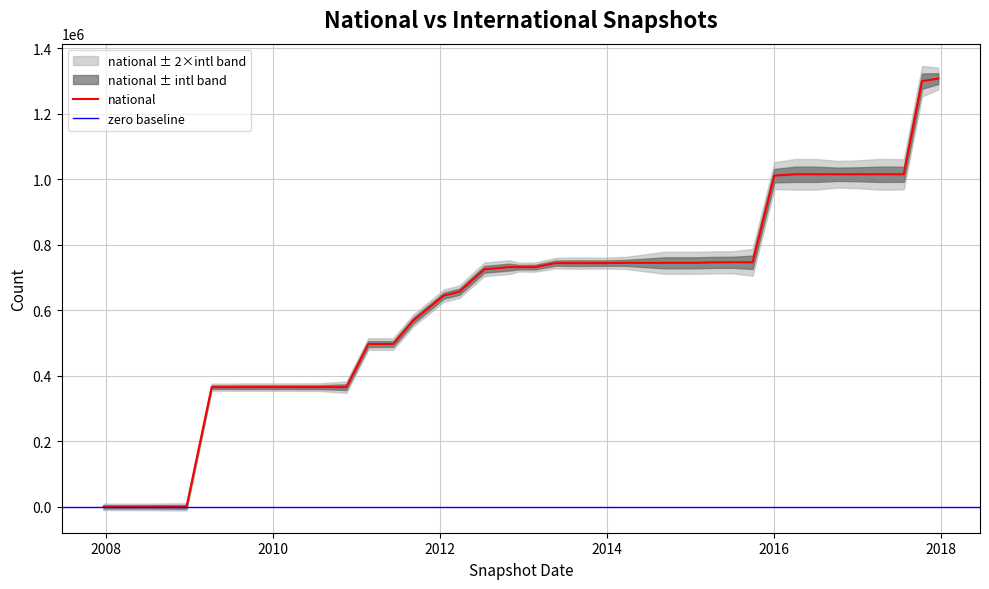

What is the value of the 37th point from the left?

1015166